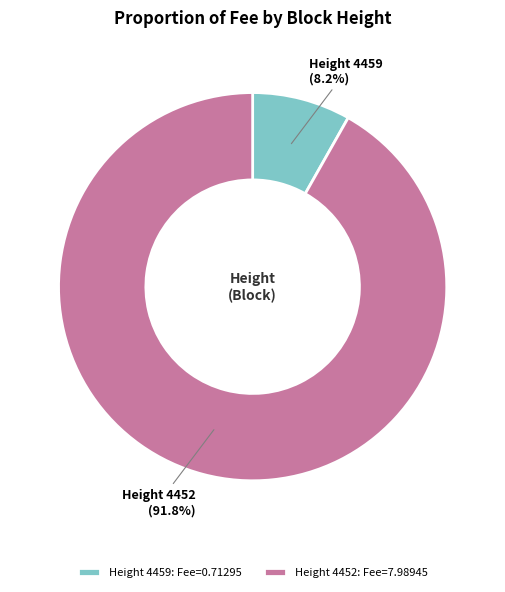

To the nearest percent, what is the average slice percentage?

50%